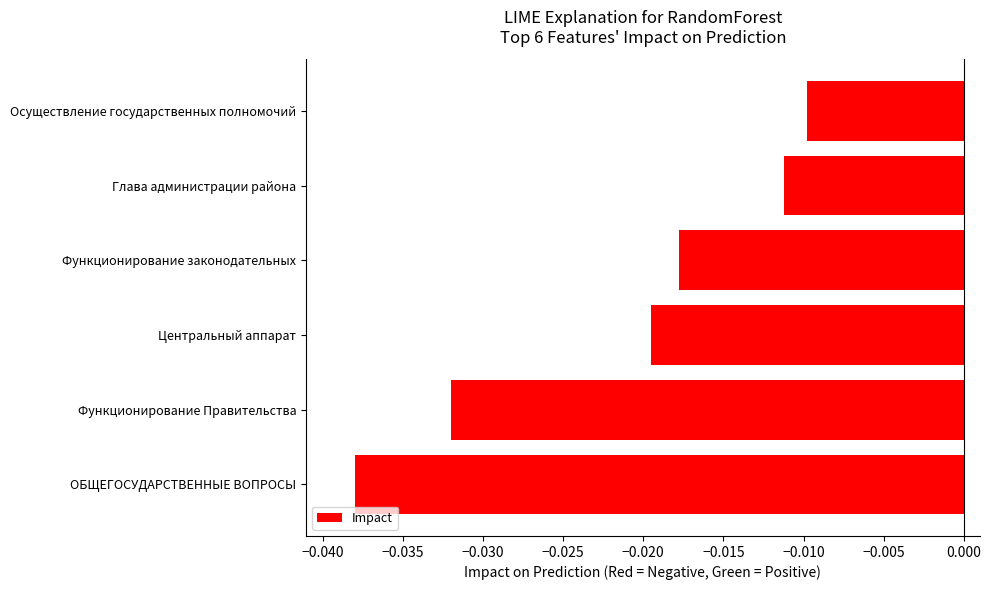

Rank the categories by value from lowest to highest.

ОБЩЕГОСУДАРСТВЕННЫЕ ВОПРОСЫ, Функционирование Правительства, Центральный аппарат, Функционирование законодательных, Глава администрации района, Осуществление государственных полномочий